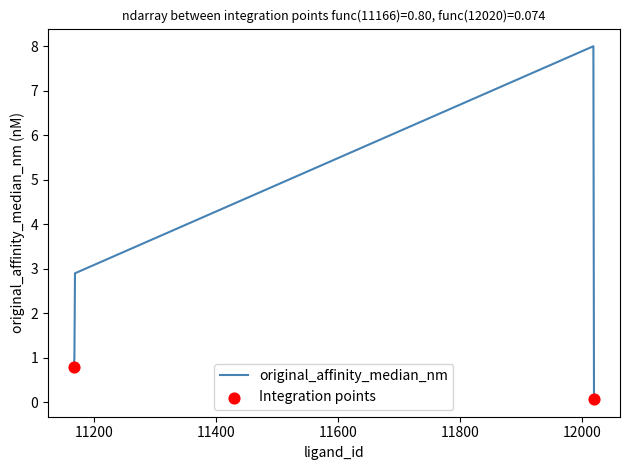

How many interior local peaks (higher than both neighbors) does the data have?

1